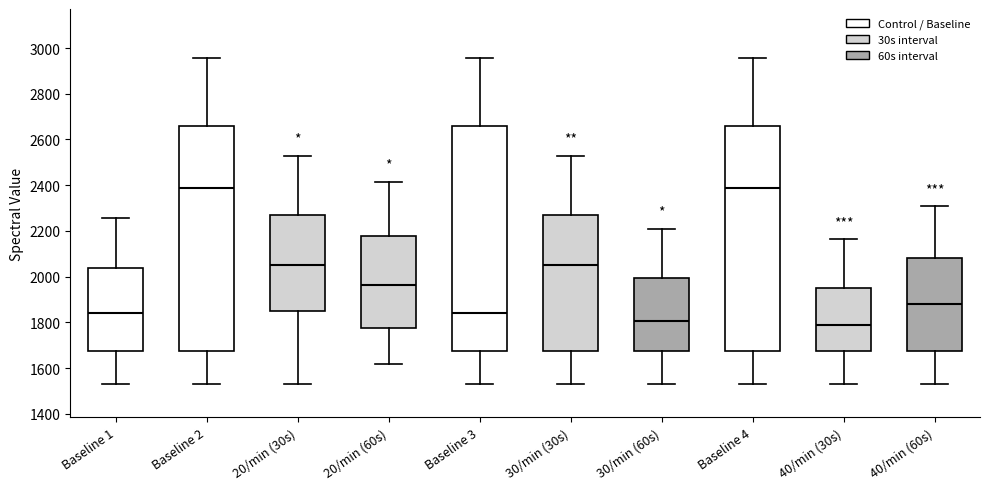

Reading left to right, read every box against the y-axis: the position of its median line, the range the box covers, and the ends of its whiskers. The values are not printed on the chart, so give them approximately, as read against the axis.

Baseline 1: median 1840, box 1680 to 2040, whiskers 1520 to 2260
Baseline 2: median 2380, box 1680 to 2660, whiskers 1520 to 2960
20/min (30s): median 2040, box 1860 to 2280, whiskers 1520 to 2520
20/min (60s): median 1960, box 1780 to 2180, whiskers 1620 to 2420
Baseline 3: median 1840, box 1680 to 2660, whiskers 1520 to 2960
30/min (30s): median 2040, box 1680 to 2280, whiskers 1520 to 2520
30/min (60s): median 1800, box 1680 to 2000, whiskers 1520 to 2220
Baseline 4: median 2380, box 1680 to 2660, whiskers 1520 to 2960
40/min (30s): median 1780, box 1680 to 1960, whiskers 1520 to 2160
40/min (60s): median 1880, box 1680 to 2080, whiskers 1520 to 2300